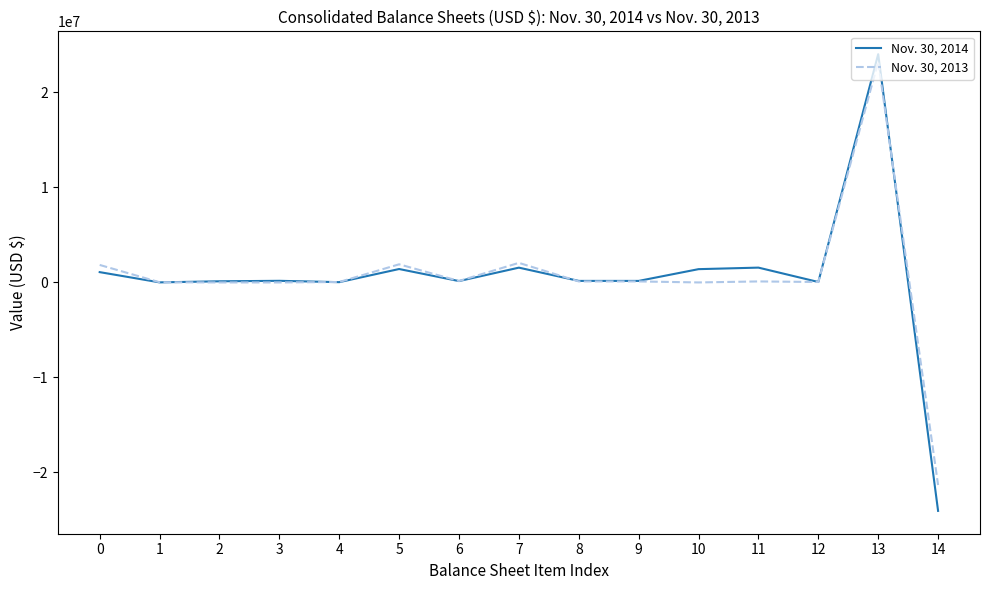

List the series in order of their peak value, lowest first.

Nov. 30, 2013, Nov. 30, 2014